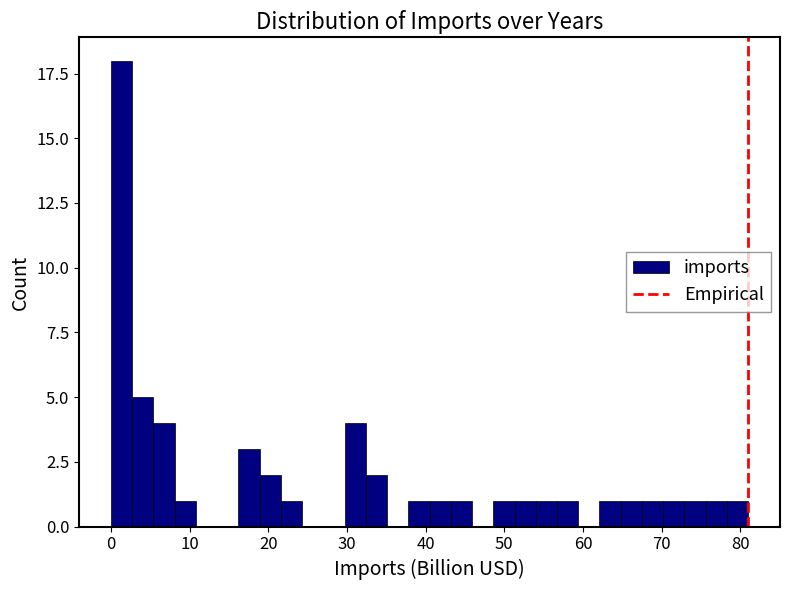

Read against the x-axis, roughly where is the centre of the tallest bar?

1